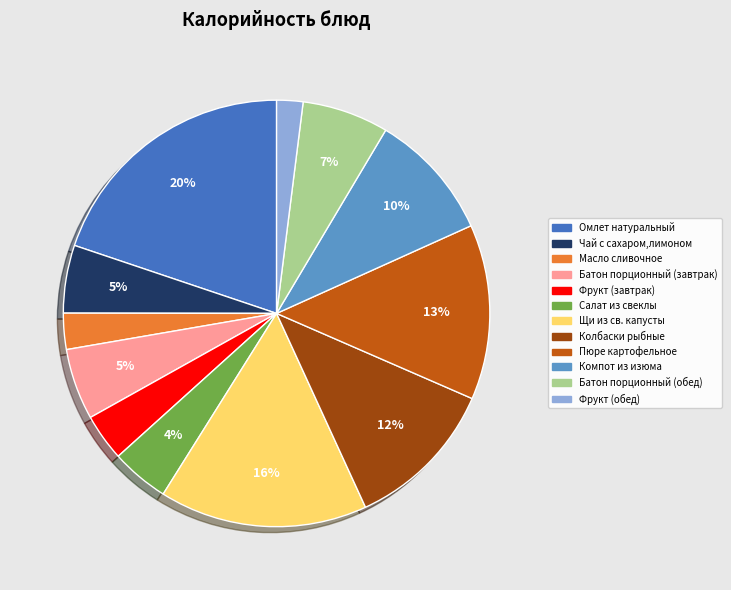

Is there any slice that represents more than half of the pie?

No